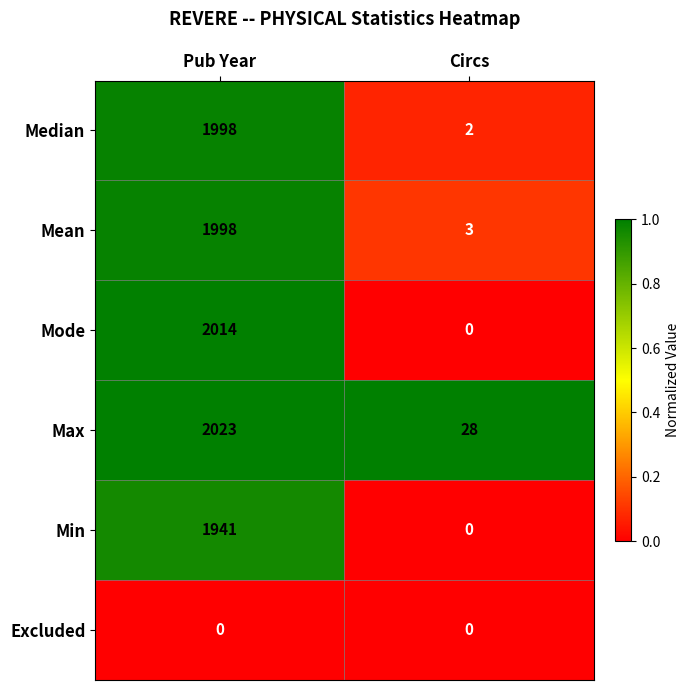

What is the average value of the Max series?

1026